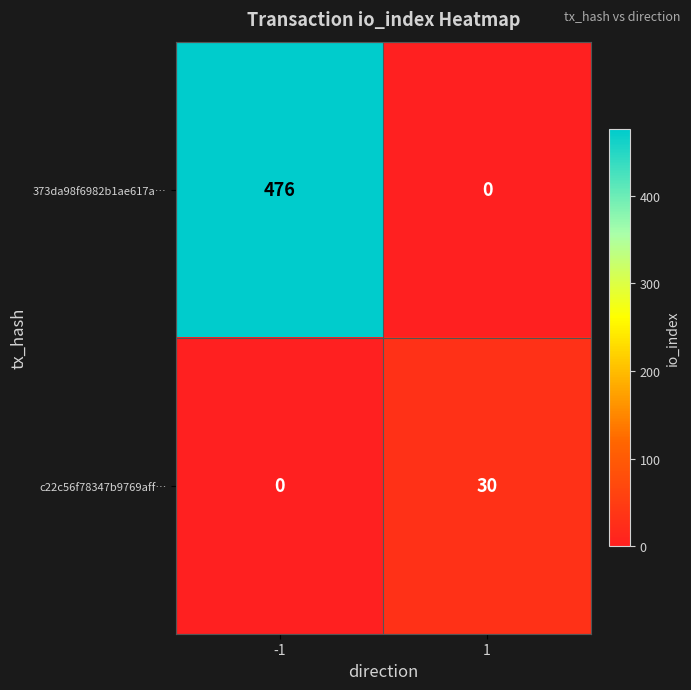

True or false: 373da98f6982b1ae617a… has a value of 326 at 1.

False